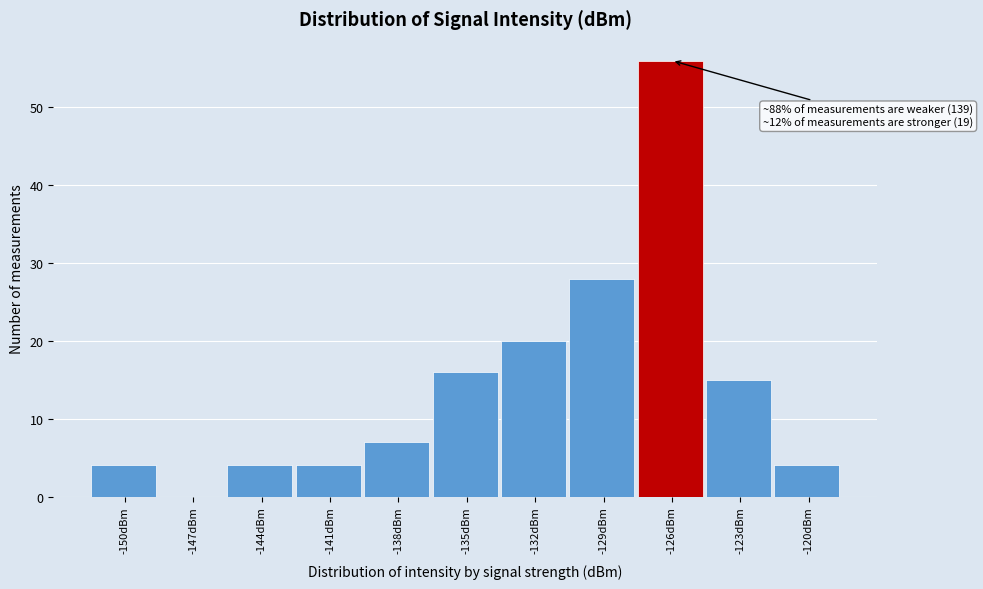

Reading left to right, extract all data points from this chart.

-150dBm=4	-147dBm=0	-144dBm=4	-141dBm=4	-138dBm=7	-135dBm=16	-132dBm=20	-129dBm=28	-126dBm=56	-123dBm=15	-120dBm=4